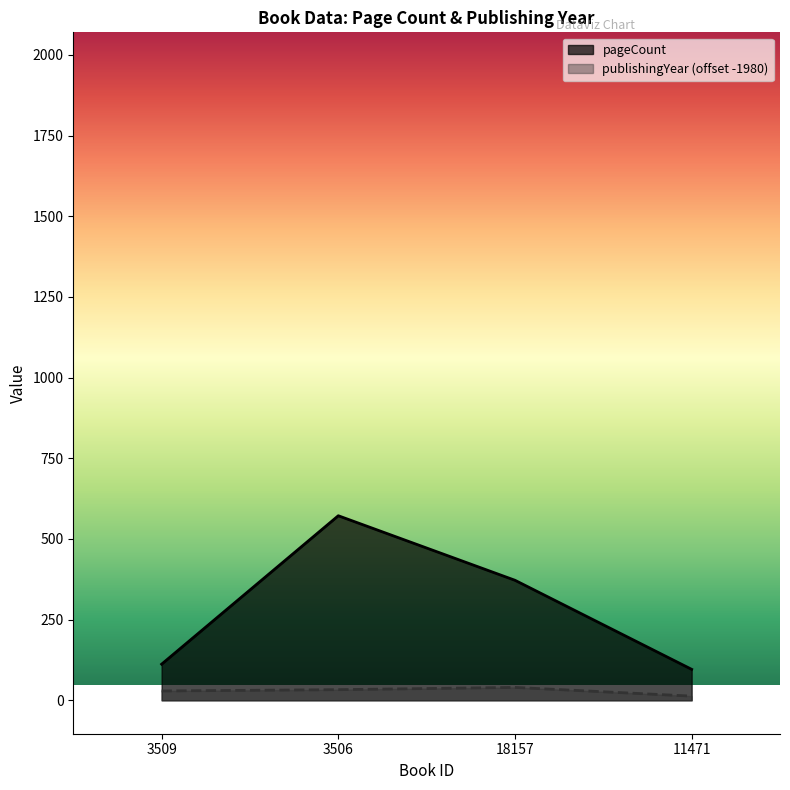

What is the value of the pageCount point at the 3rd from the left?

372